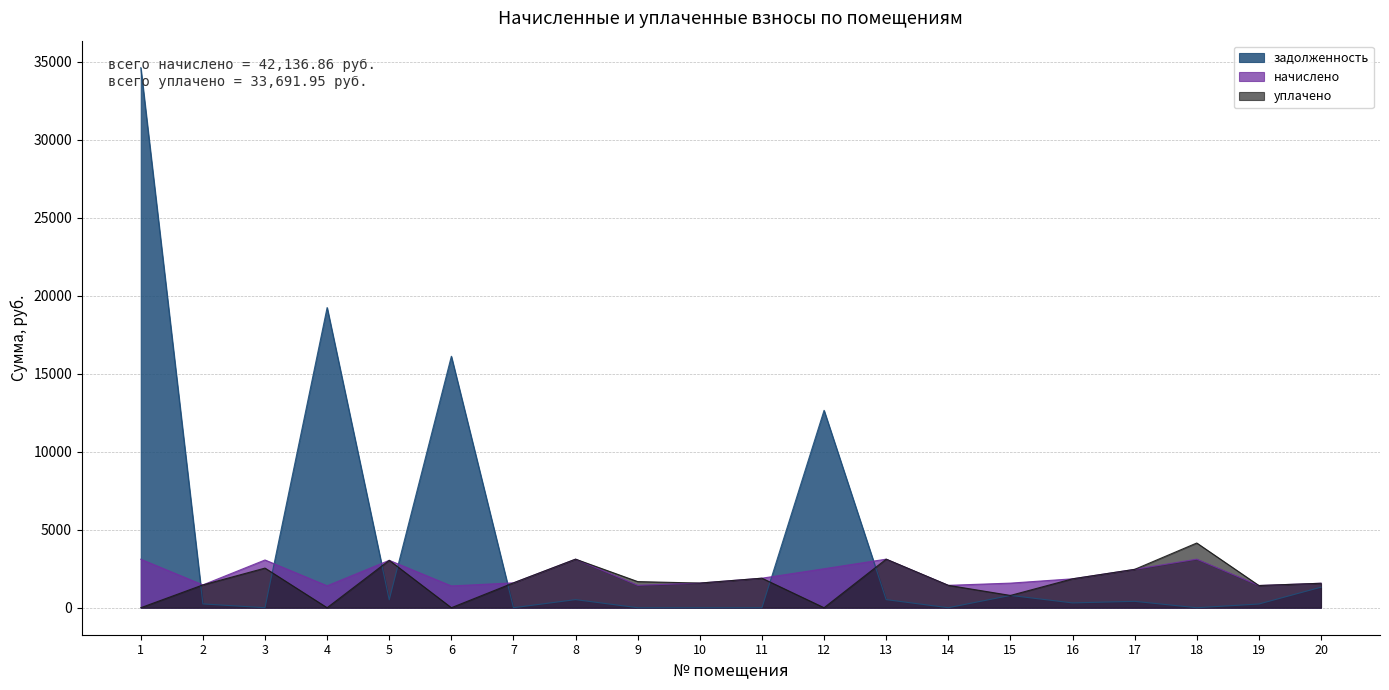

List the series in order of their peak value, highest first.

задолженность, уплачено, начислено